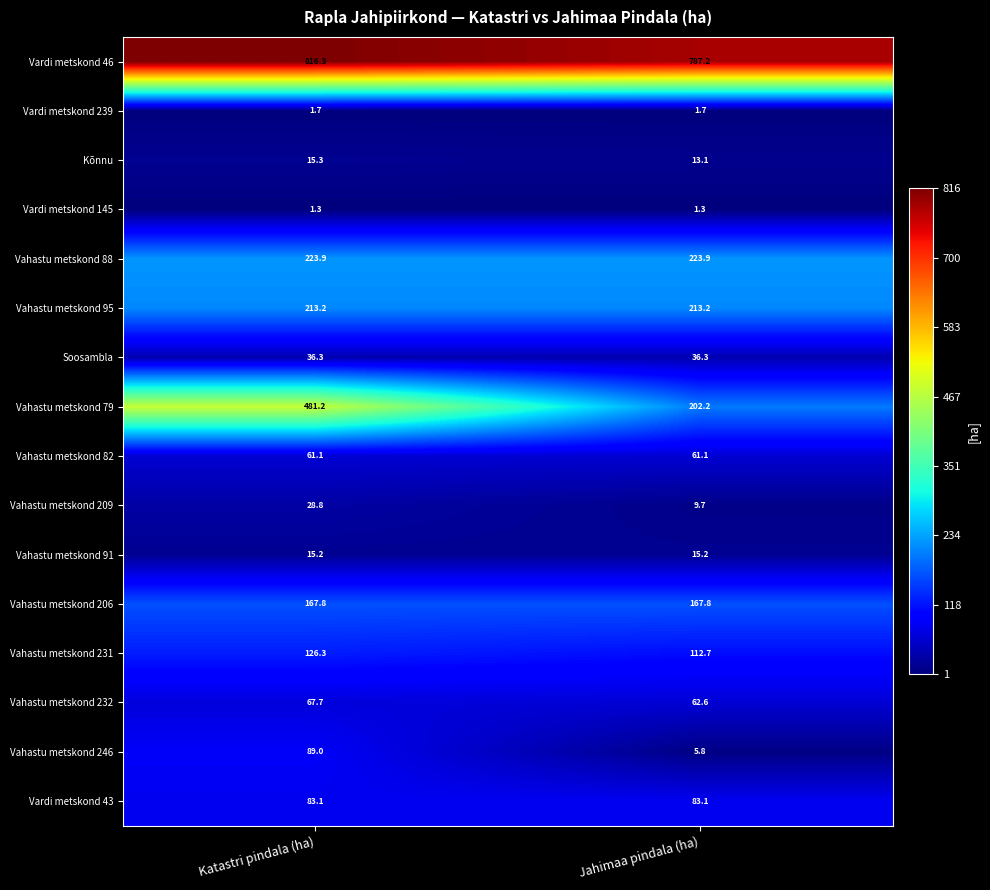

The value of Vahastu metskond 79 at Jahimaa pindala (ha) is 263.5. True or false?

False